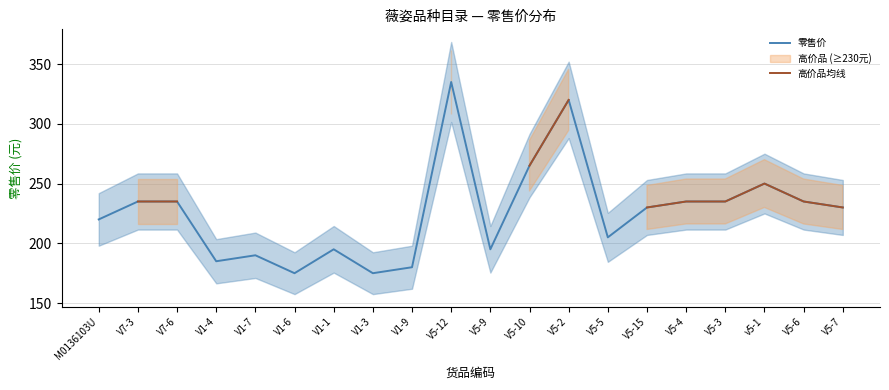

True or false: 高价品均线 and 零售价 intersect in this chart.

False